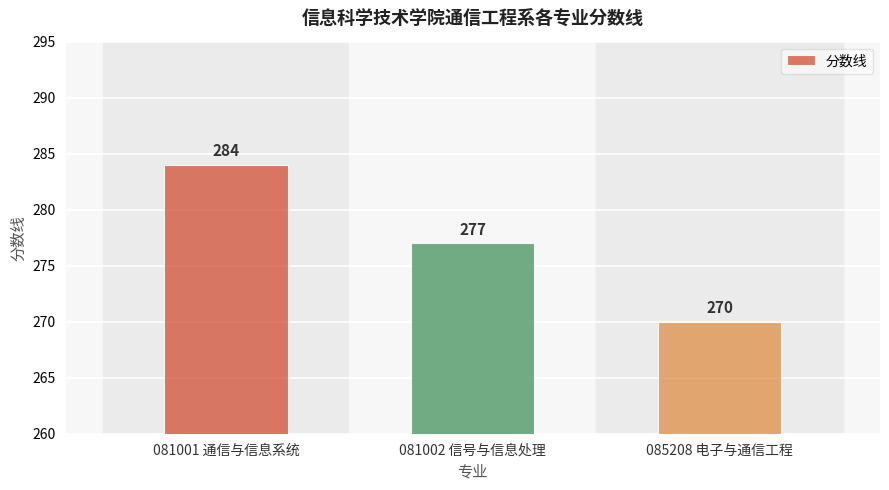

Reading left to right, list all the values displayed in this chart.

081001 通信与信息系统=284	081002 信号与信息处理=277	085208 电子与通信工程=270